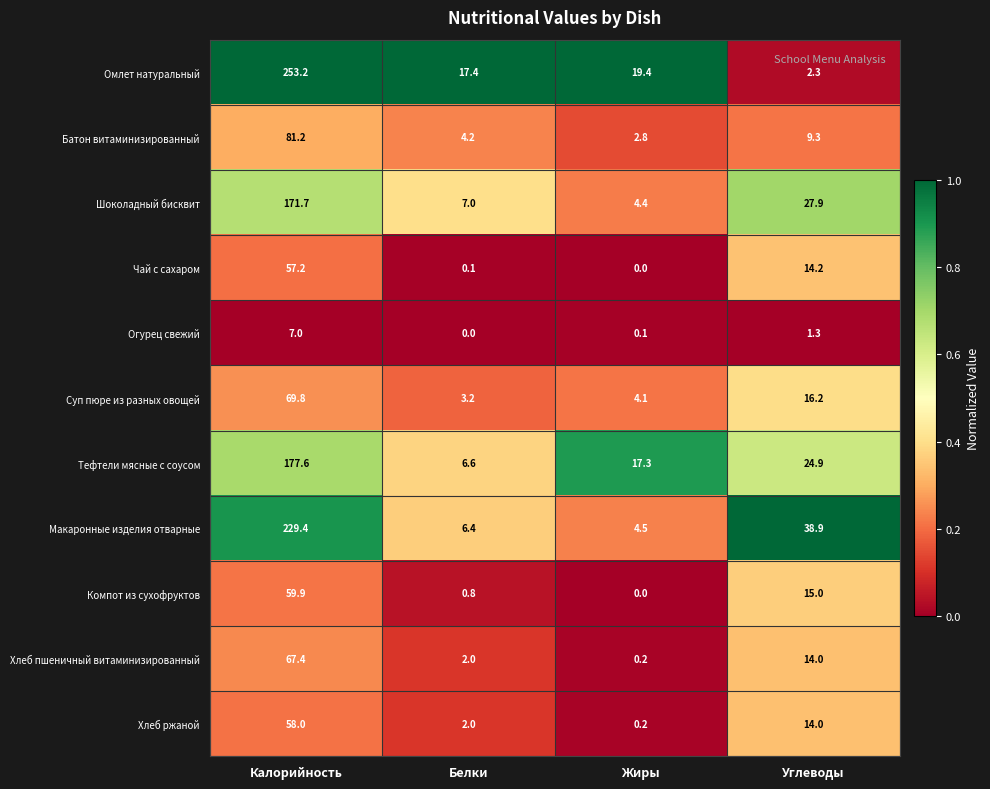

At how many categories does at least one series exceed 0?

4